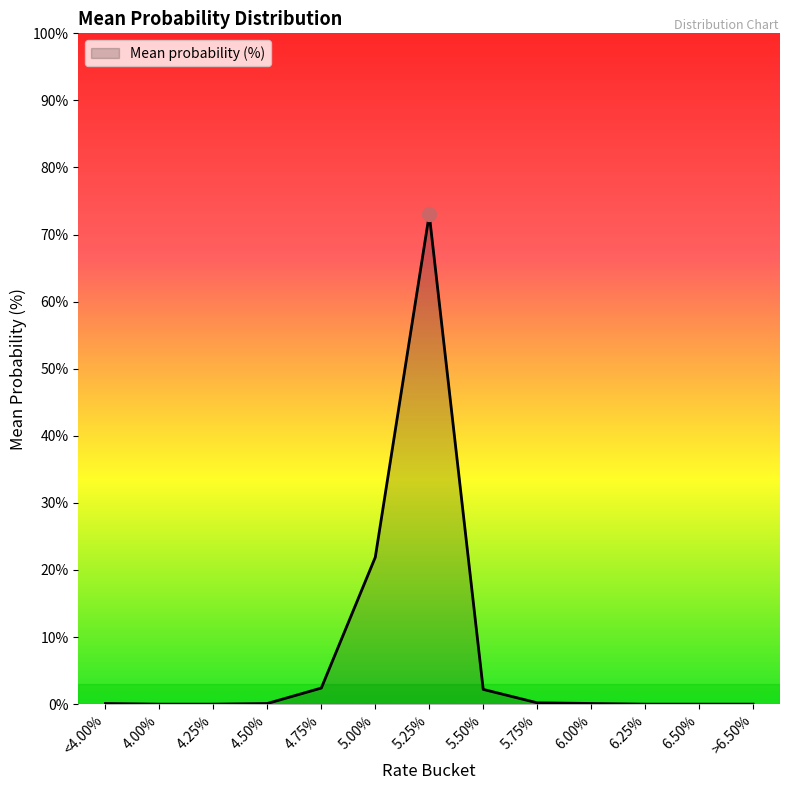

What position from the left is 5.00%?

6